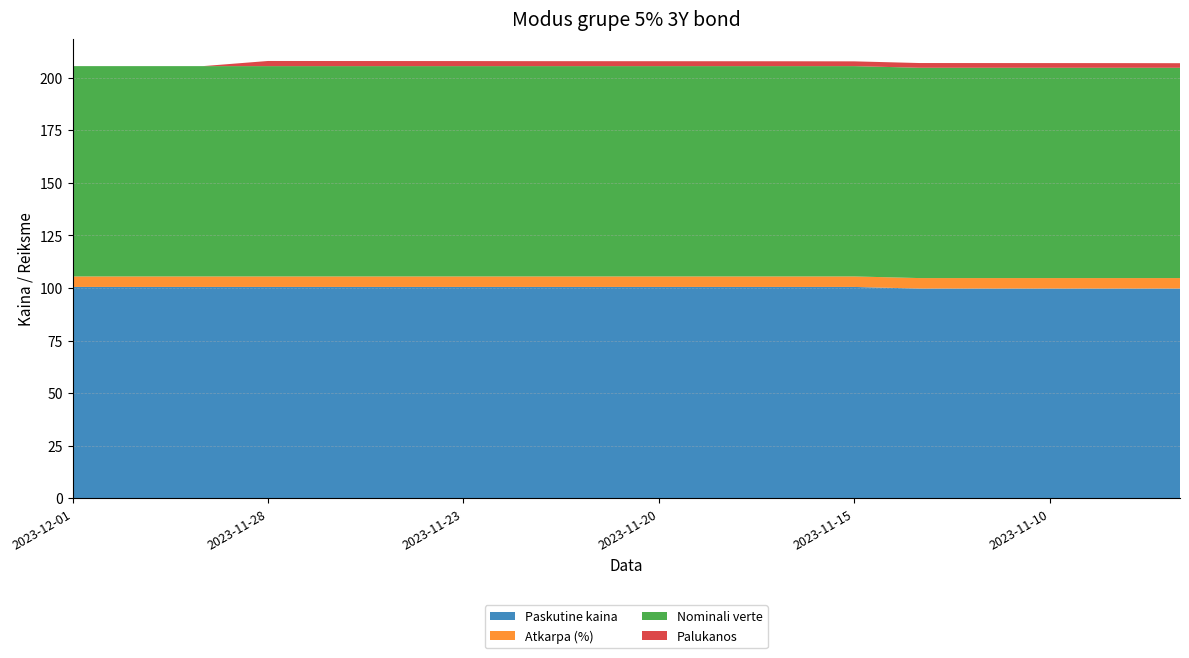

Reading right to left, what are all the values shown in this chart?

Paskutine kaina: 2023-11-08=99.7	2023-11-09=99.7	2023-11-10=99.7	2023-11-13=99.7	2023-11-14=99.7	2023-11-15=100.5	2023-11-16=100.5	2023-11-17=100.5	2023-11-20=100.5	2023-11-21=100.5	2023-11-22=100.5	2023-11-23=100.5	2023-11-24=100.5	2023-11-27=100.5	2023-11-28=100.5	2023-11-29=100.5	2023-11-30=100.5	2023-12-01=100.5
Atkarpa (%): 2023-11-08=5.0	2023-11-09=5.0	2023-11-10=5.0	2023-11-13=5.0	2023-11-14=5.0	2023-11-15=5.0	2023-11-16=5.0	2023-11-17=5.0	2023-11-20=5.0	2023-11-21=5.0	2023-11-22=5.0	2023-11-23=5.0	2023-11-24=5.0	2023-11-27=5.0	2023-11-28=5.0	2023-11-29=5.0	2023-11-30=5.0	2023-12-01=5.0
Nominali verte: 2023-11-08=100.0	2023-11-09=100.0	2023-11-10=100.0	2023-11-13=100.0	2023-11-14=100.0	2023-11-15=100.0	2023-11-16=100.0	2023-11-17=100.0	2023-11-20=100.0	2023-11-21=100.0	2023-11-22=100.0	2023-11-23=100.0	2023-11-24=100.0	2023-11-27=100.0	2023-11-28=100.0	2023-11-29=100.0	2023-11-30=100.0	2023-12-01=100.0
Palukanos: 2023-11-08=2.2	2023-11-09=2.2	2023-11-10=2.2	2023-11-13=2.2	2023-11-14=2.3	2023-11-15=2.3	2023-11-16=2.3	2023-11-17=2.3	2023-11-20=2.3	2023-11-21=2.3	2023-11-22=2.4	2023-11-23=2.4	2023-11-24=2.4	2023-11-27=2.4	2023-11-28=2.4	2023-11-29=0.0	2023-11-30=0.0	2023-12-01=0.0